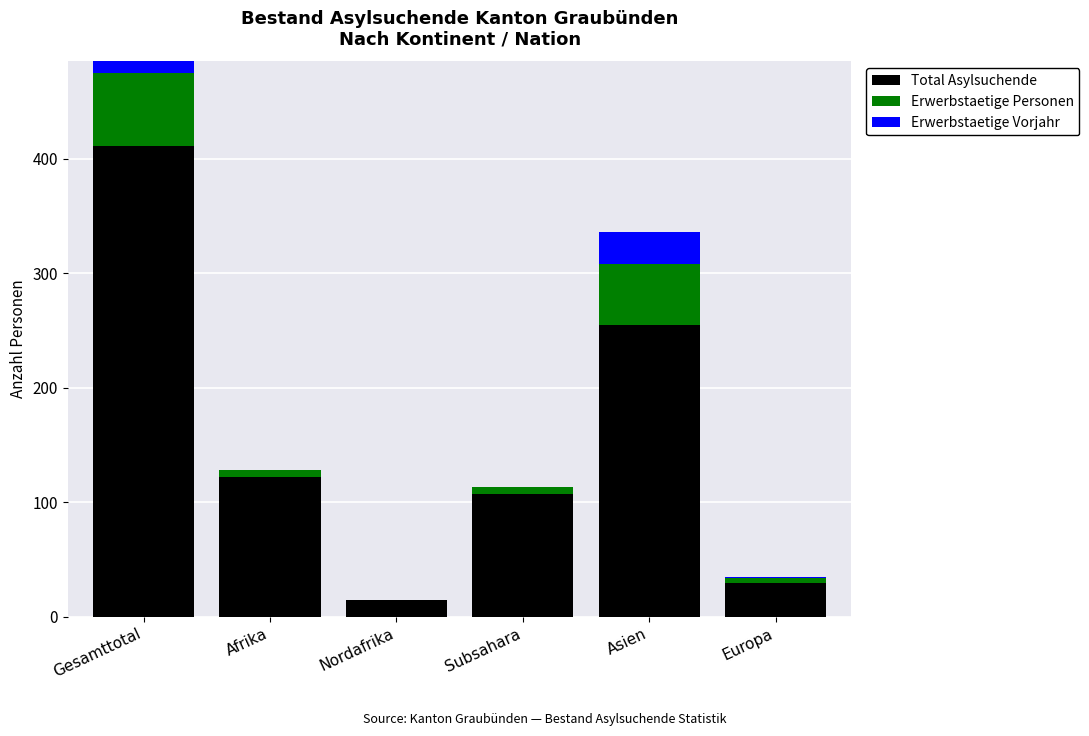

Which series changed the most between Nordafrika and Europa?

Total Asylsuchende